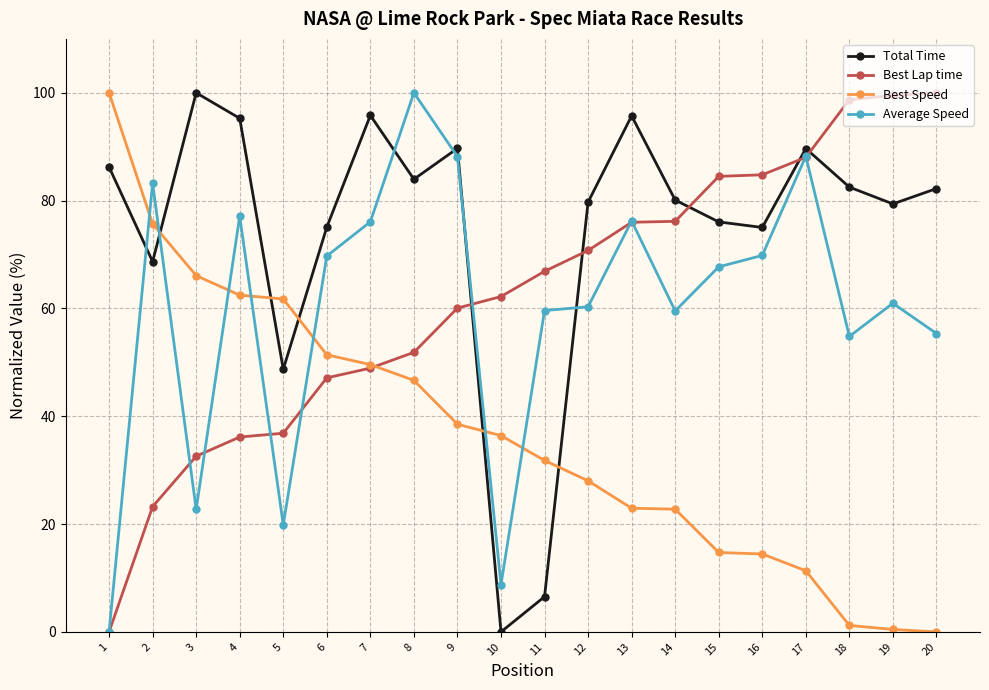

True or false: Average Speed has more than 1 points higher than both neighbors.

True